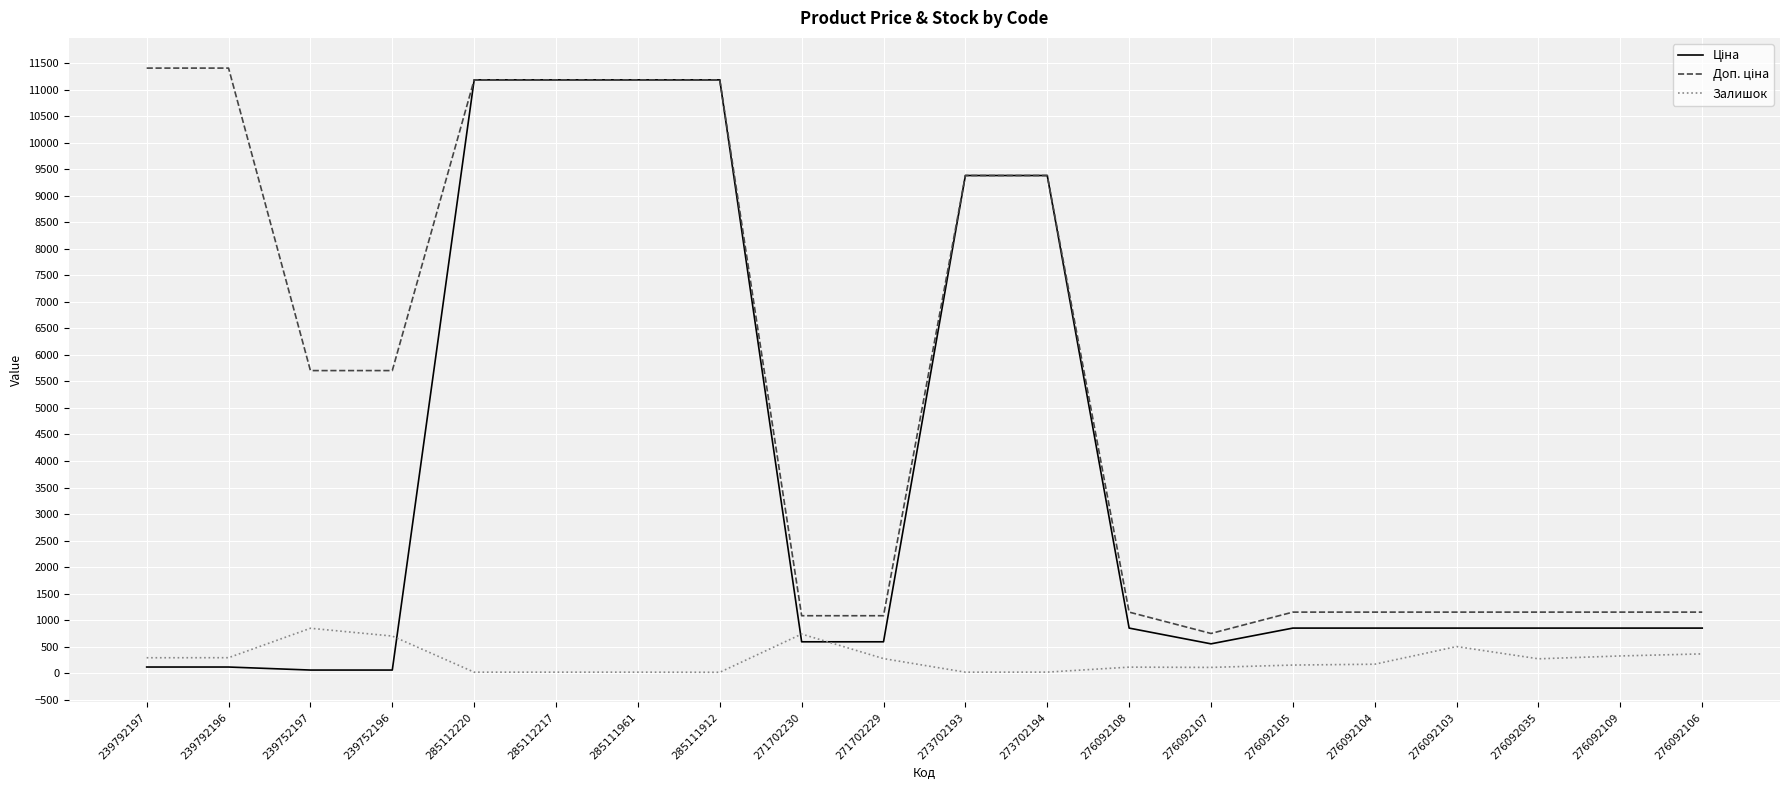

True or false: Залишок has a value of 17.0 at 285111961.

True